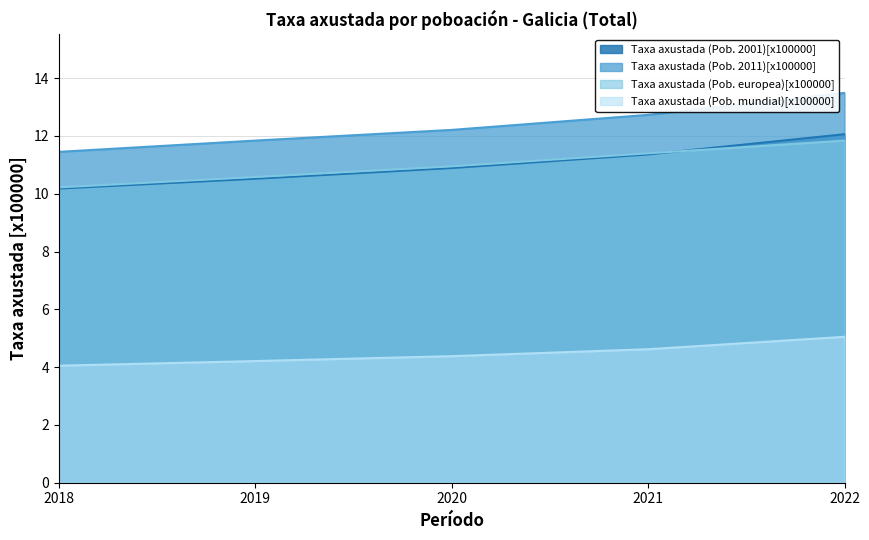

What is the average value of the Taxa axustada (Pob. europea)[x100000] series?

11.0